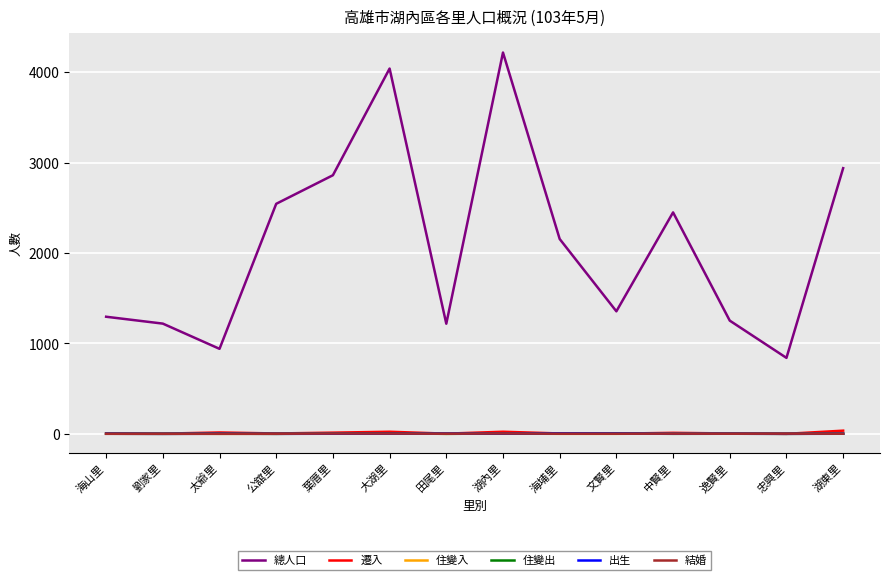

Which series has the widest spread of values?

總人口